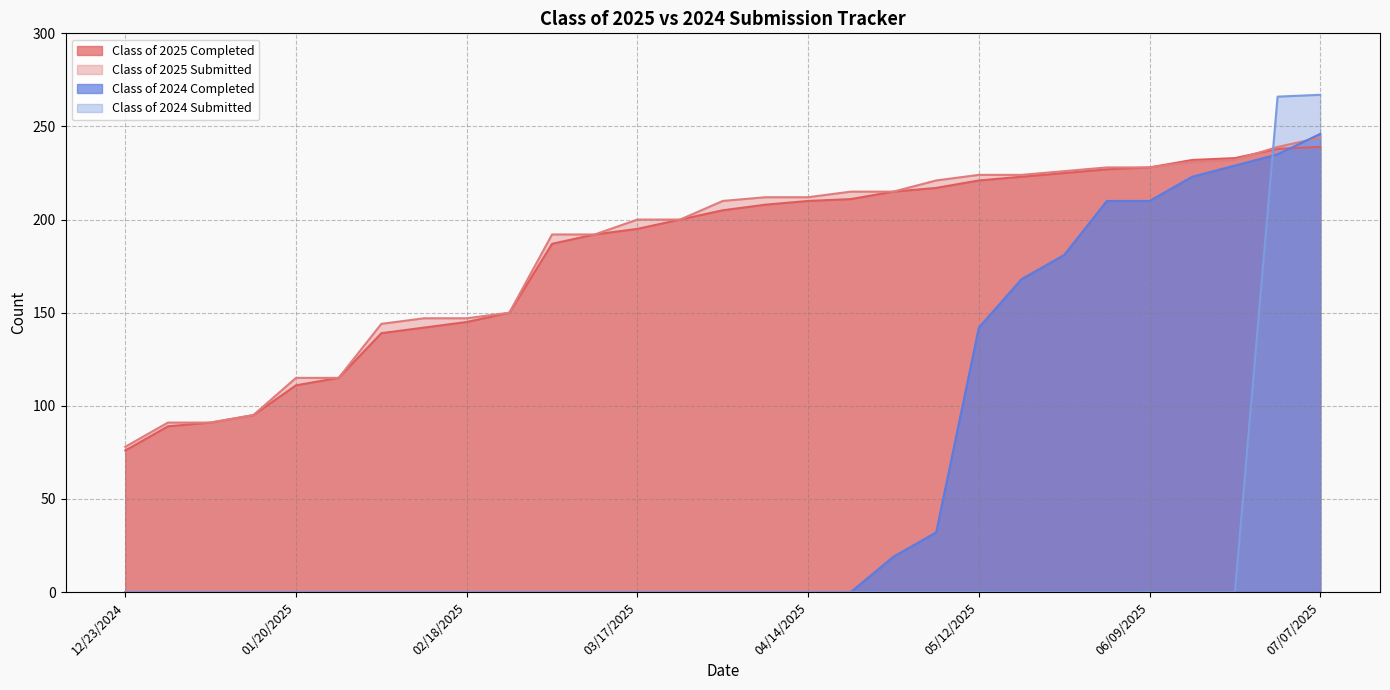

Reading left to right, extract all data points from this chart.

Class of 2025 Completed: 76	89	91	95	111	115	139	142	145	150	187	192	195	200	205	208	210	211	215	217	221	223	225	227	228	232	233	238	239
Class of 2025 Submitted: 78	91	91	95	115	115	144	147	147	150	192	192	200	200	210	212	212	215	215	221	224	224	226	228	228	231	232	239	244
Class of 2024 Completed: 0	0	0	0	0	0	0	0	0	0	0	0	0	0	0	0	0	0	19	32	142	168	181	210	210	223	229	235	246
Class of 2024 Submitted: 0	0	0	0	0	0	0	0	0	0	0	0	0	0	0	0	0	0	0	0	0	0	0	0	0	0	0	266	267